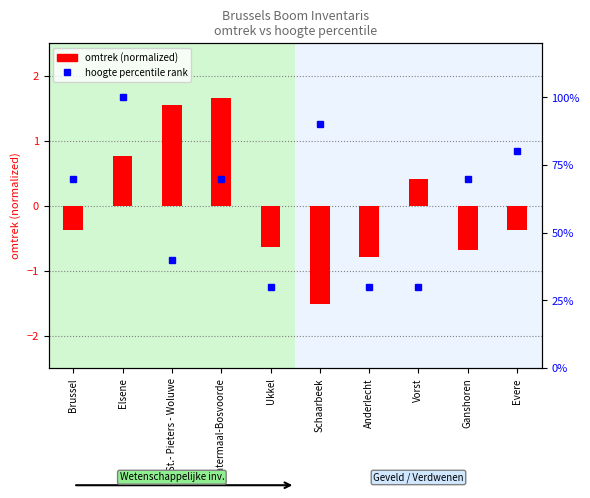

Between St.- Pieters - Woluwe and Watermaal-Bosvoorde, which series saw the biggest shift?

hoogte percentile rank